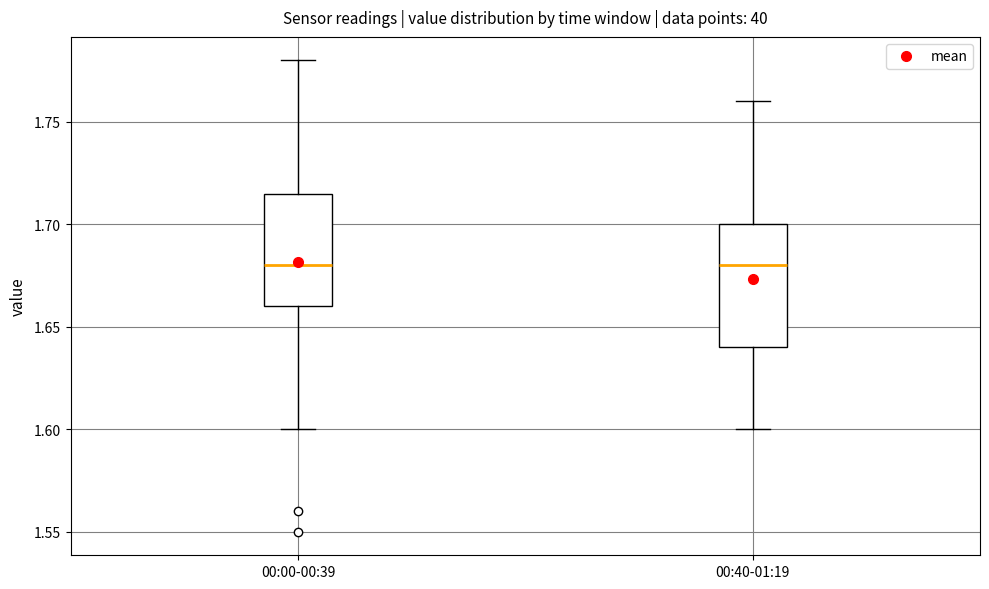

Reading left to right, transcribe this box plot: for each box, give where its median line is, the range the box spans, and where its two whiskers end, as read against the y-axis. The values are not printed on the chart, so give them approximately, as read against the axis.

00:00-00:39: median 1.680, box 1.660 to 1.715, whiskers 1.600 to 1.780
00:40-01:19: median 1.680, box 1.640 to 1.700, whiskers 1.600 to 1.760